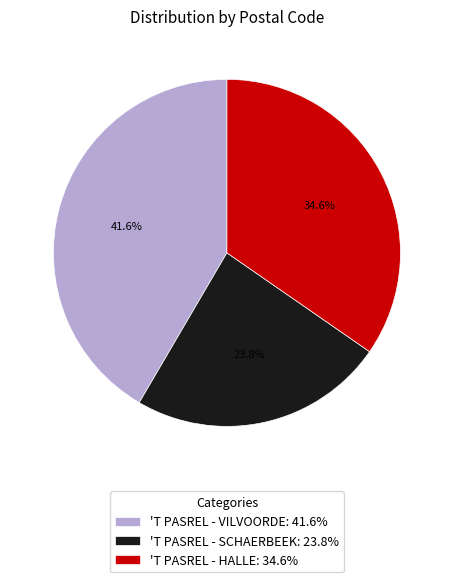

What is the ratio of the value at 'T PASREL - HALLE to the value at 'T PASREL - VILVOORDE?

0.8